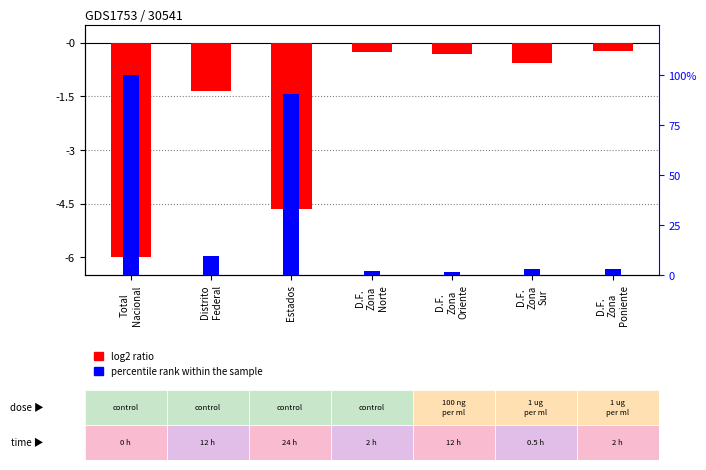

What is the spread (max minus min) of values at Estados?

94.9